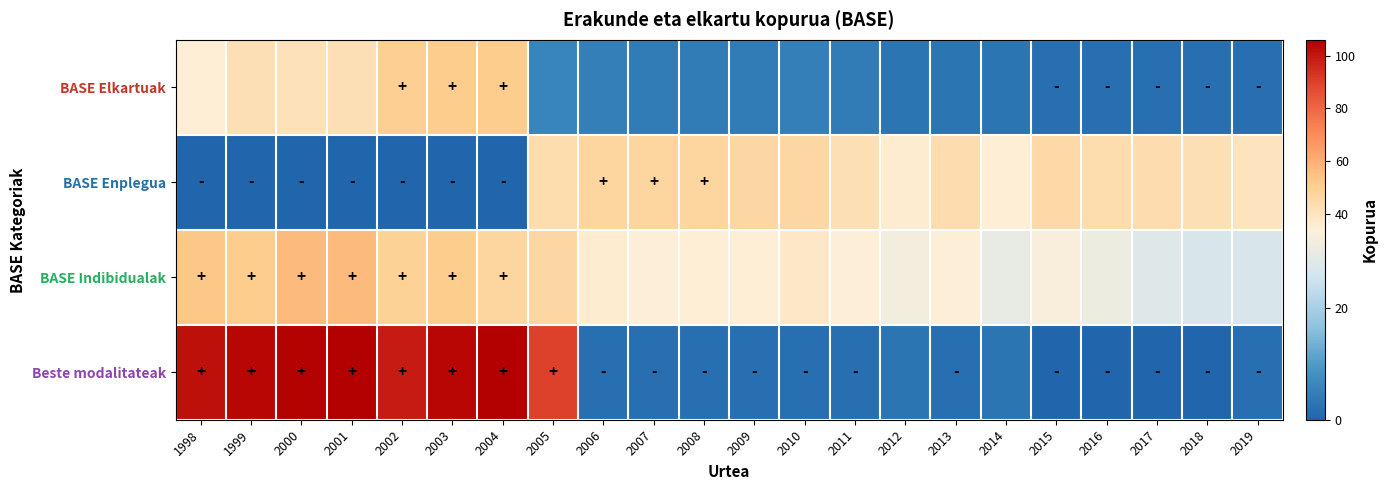

What is the total value across all series at 2001?

205